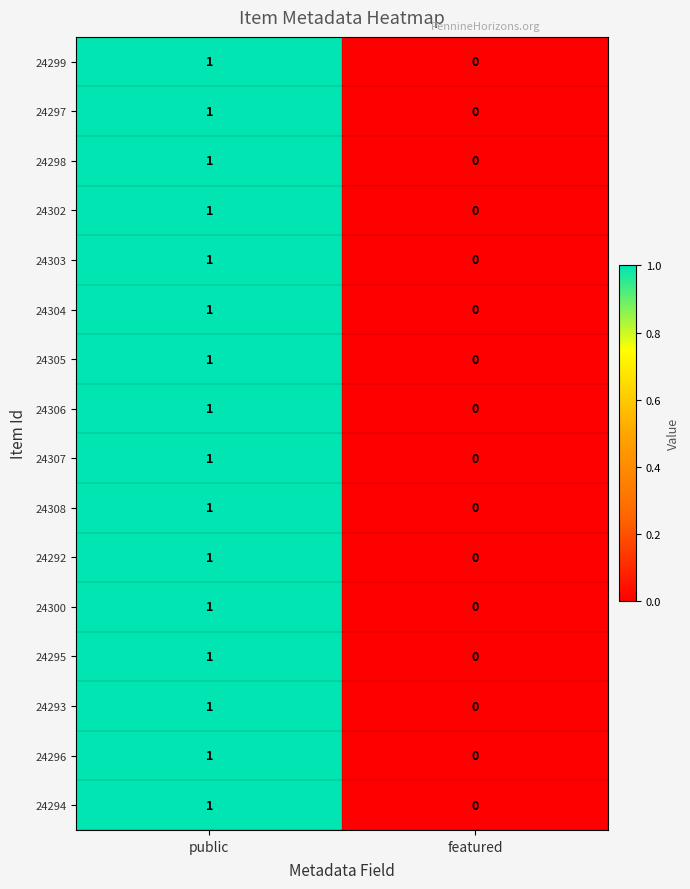

List the labels in order of 24305 value, smallest first.

featured, public